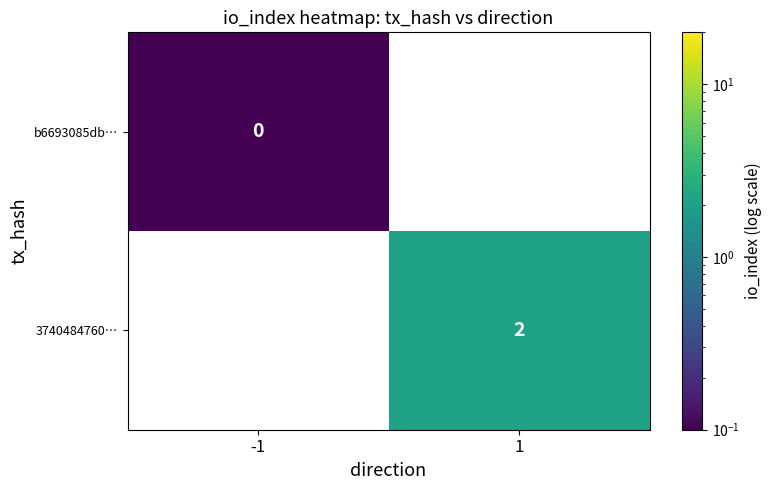

The value of 3740484760… at 1 is 2.0. True or false?

True